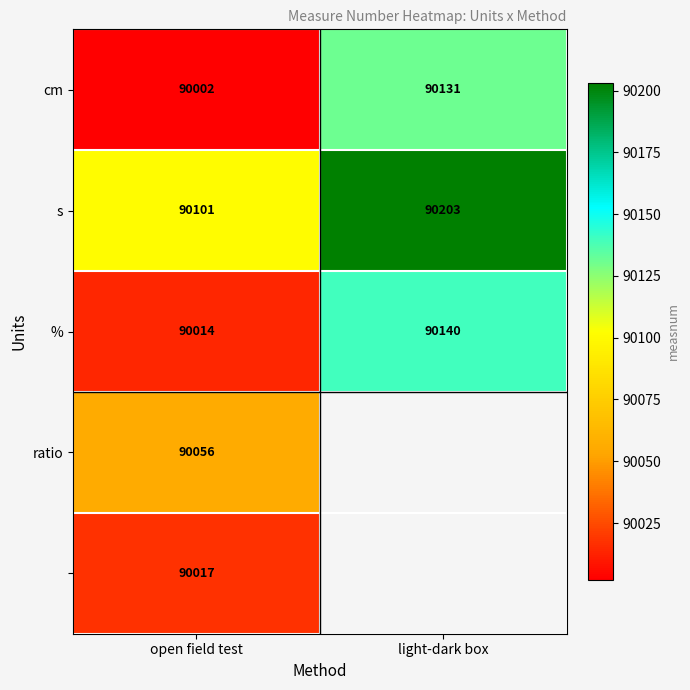

True or false: % has a value of 118726.1 at light-dark box.

False